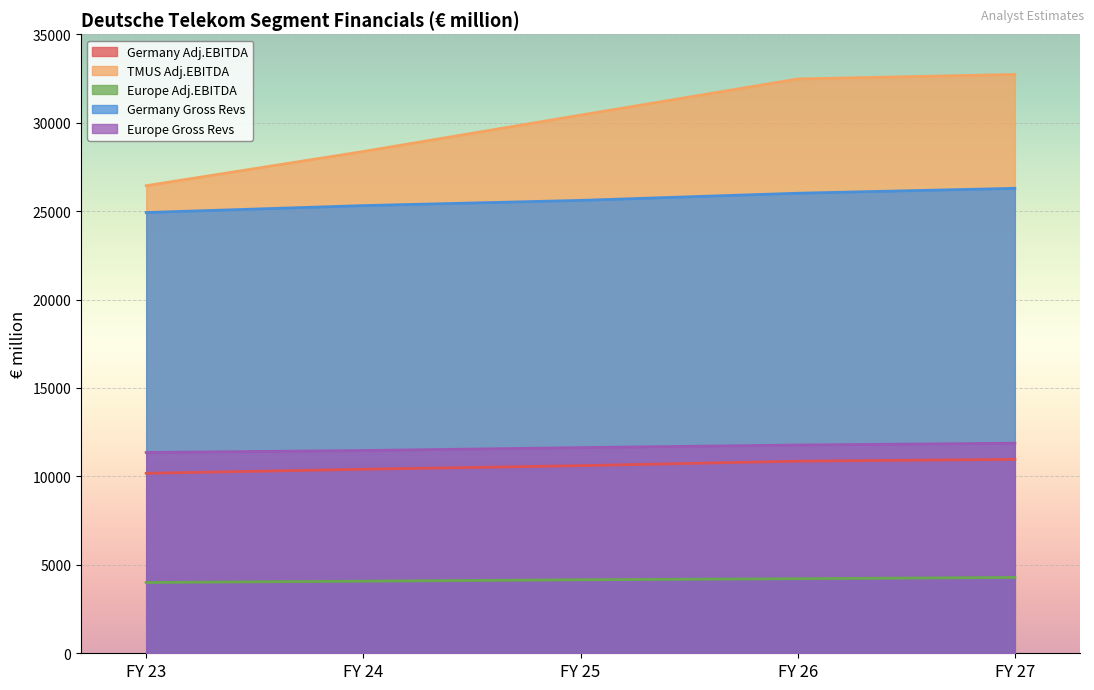

True or false: Europe Gross Revs and Germany Adj.EBITDA intersect in this chart.

False